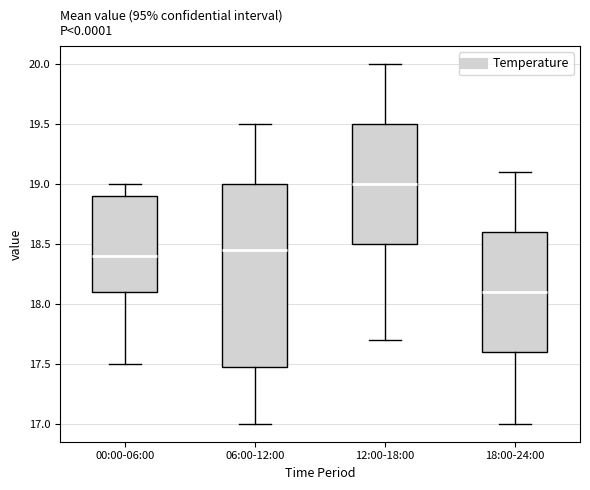

Comparing the boxes themselves (not the whiskers), which one is the tallest?

06:00-12:00